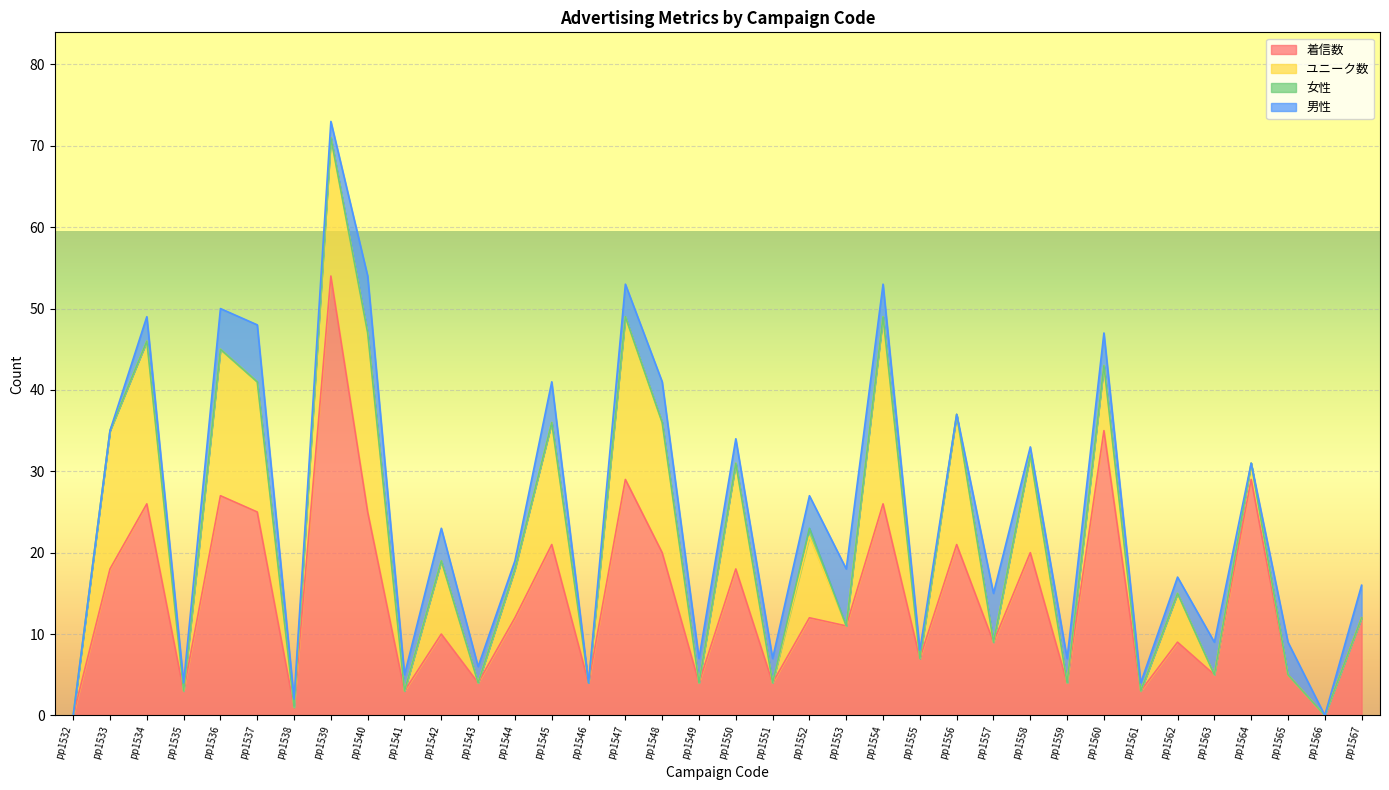

How many values in the 女性 series exceed 0?

1